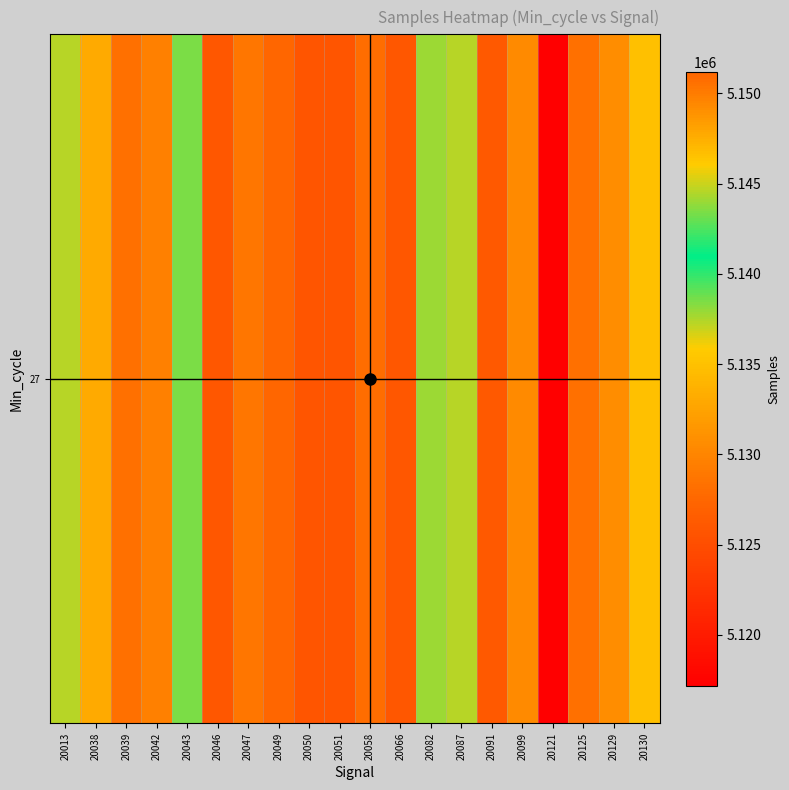

Reading left to right, what are all the values shown in this chart?

20013=5144650	20038=5133045	20039=5128215	20042=5129596	20043=5138537	20046=5126000	20047=5128862	20049=5151175	20050=5125734	20051=5125734	20058=5128080	20066=5126034	20082=5144056	20087=5144610	20091=5126134	20099=5130427	20121=5117197	20125=5128334	20129=5130610	20130=5146570